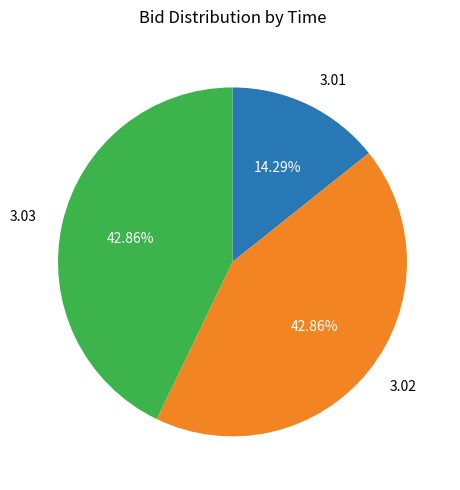

Which has a higher value, 3.03 or 3.01?

3.03